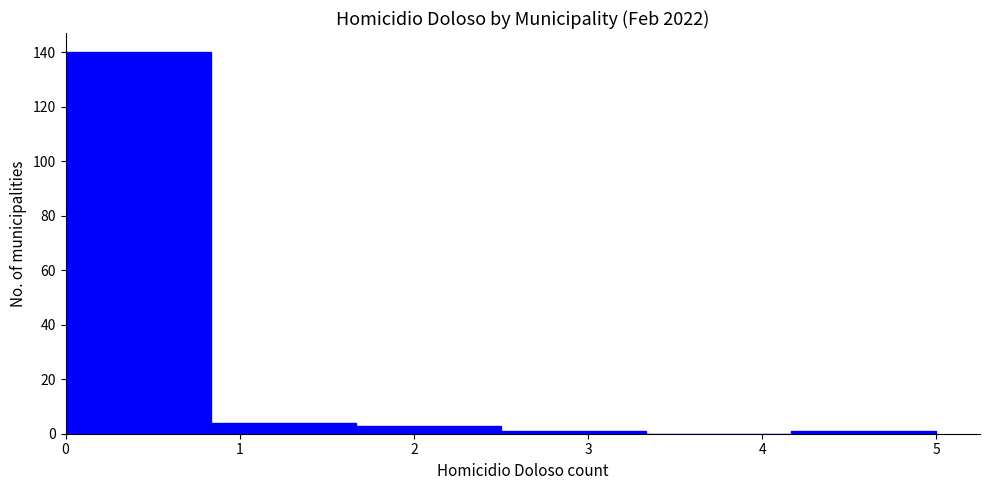

Which range on the x-axis has the tallest bar?

0.0 to 0.8